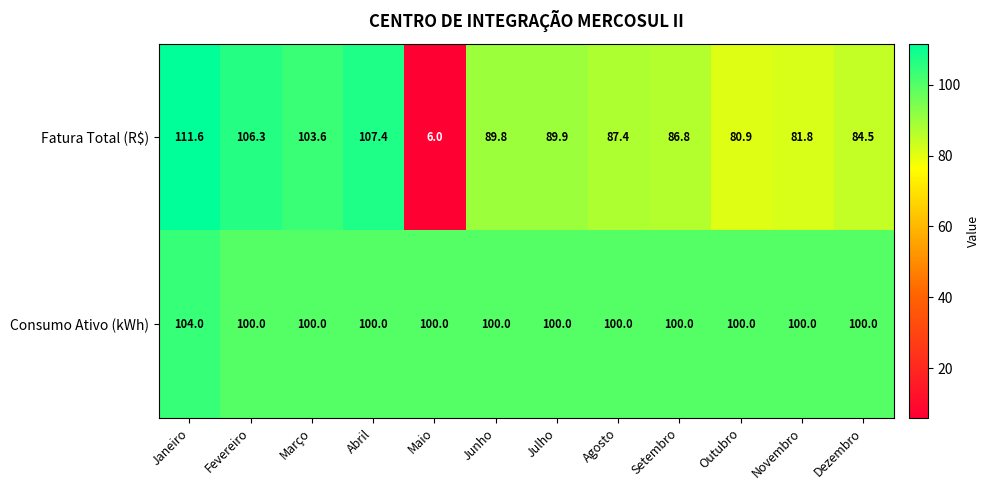

Is it true that Consumo Ativo (kWh) equals 65.6 at Março?

False